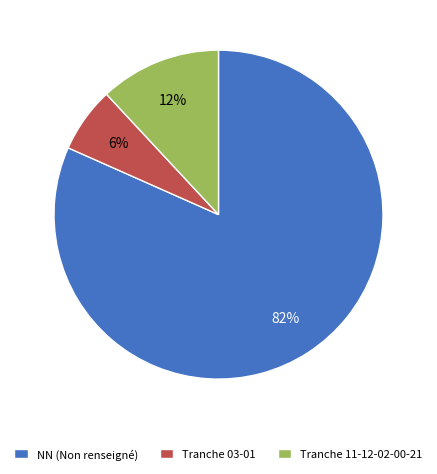

To the nearest percent, what is the average slice percentage?

33%